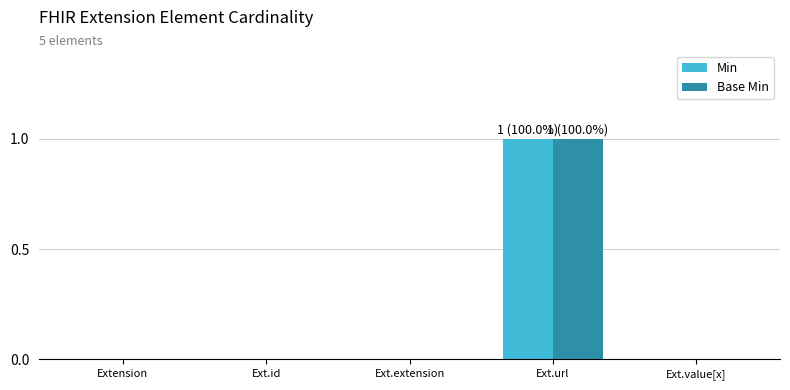

Is the value of Base Min at Ext.url greater than the value of Min at Extension?

Yes